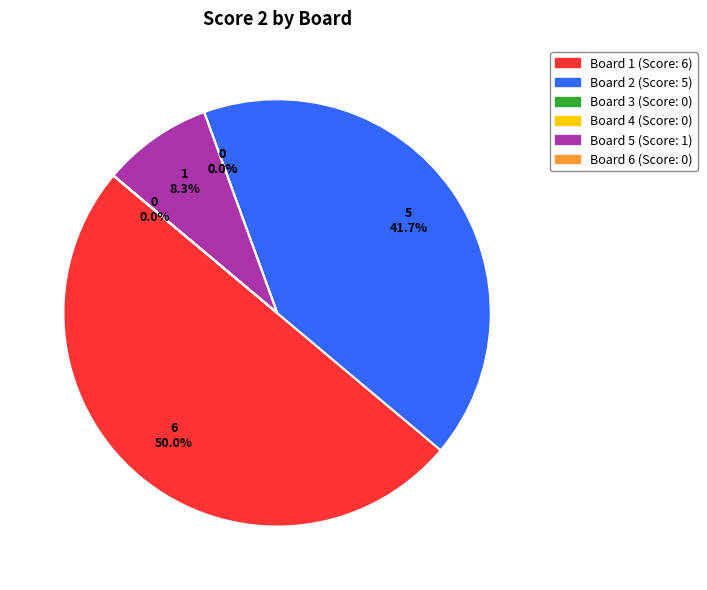

Does Board 5 represent more than half of the total?

No